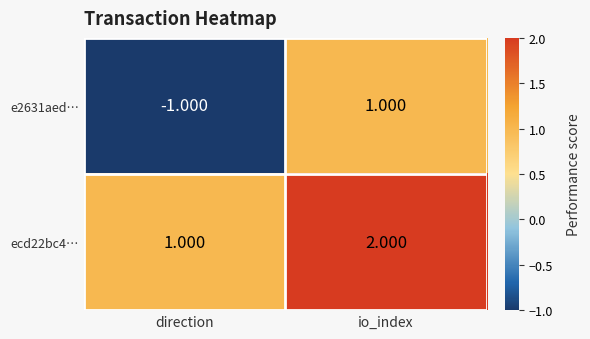

Between direction and io_index, which series saw the biggest shift?

e2631aed…